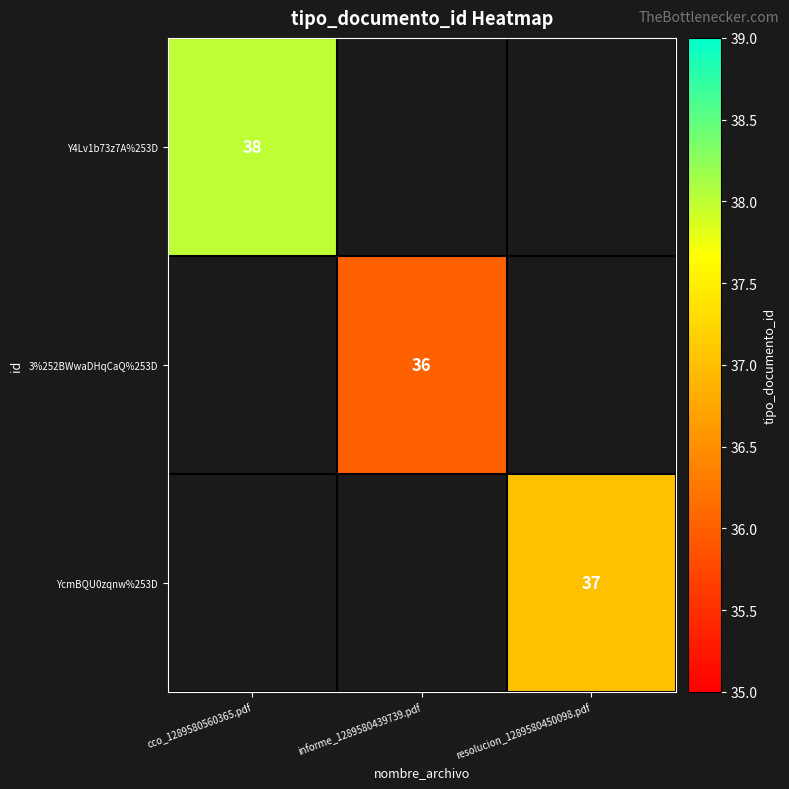

At how many categories does at least one series exceed 36?

2